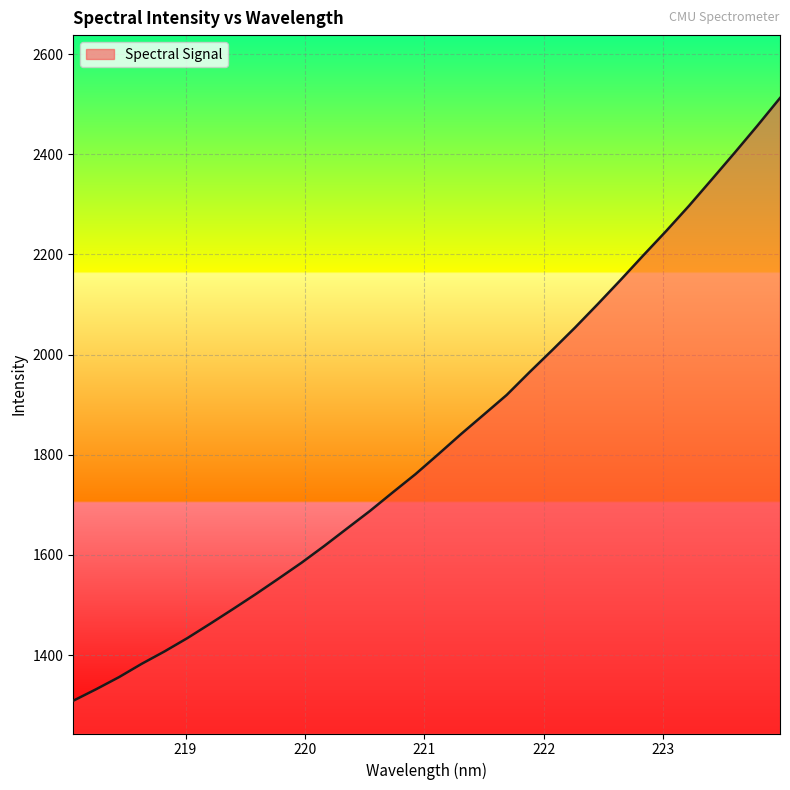

What is the maximum value shown in the chart?

2512.3